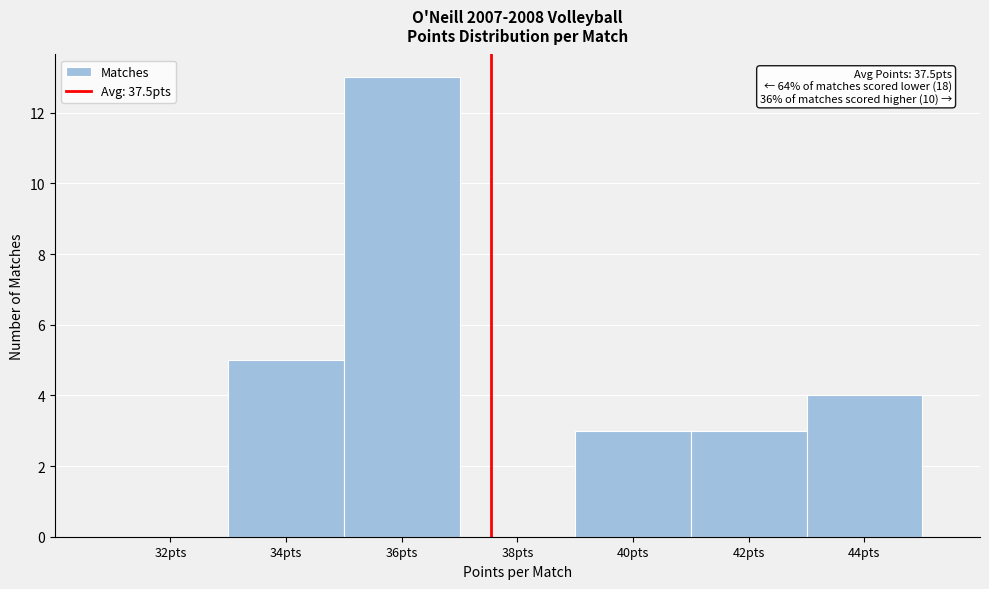

Which range on the x-axis has the tallest bar?

35 to 37